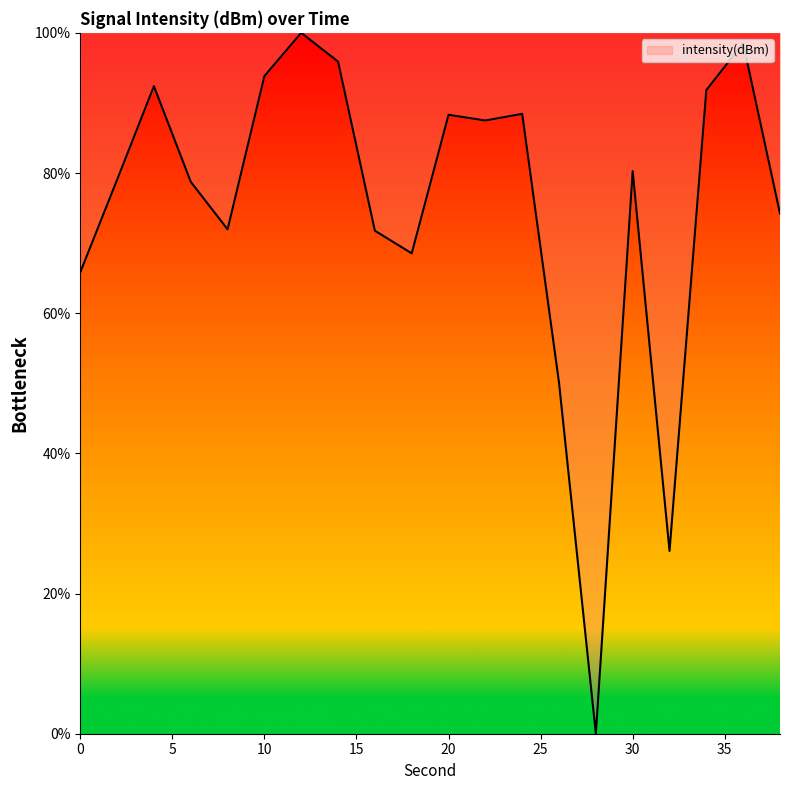

How many interior local peaks (higher than both neighbors) does the data have?

6